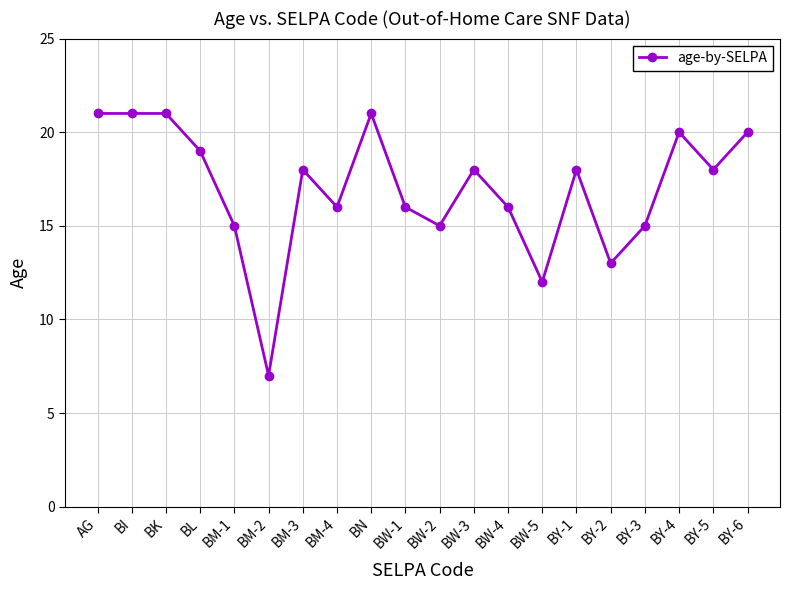

True or false: the data has more than 2 interior local peaks.

True